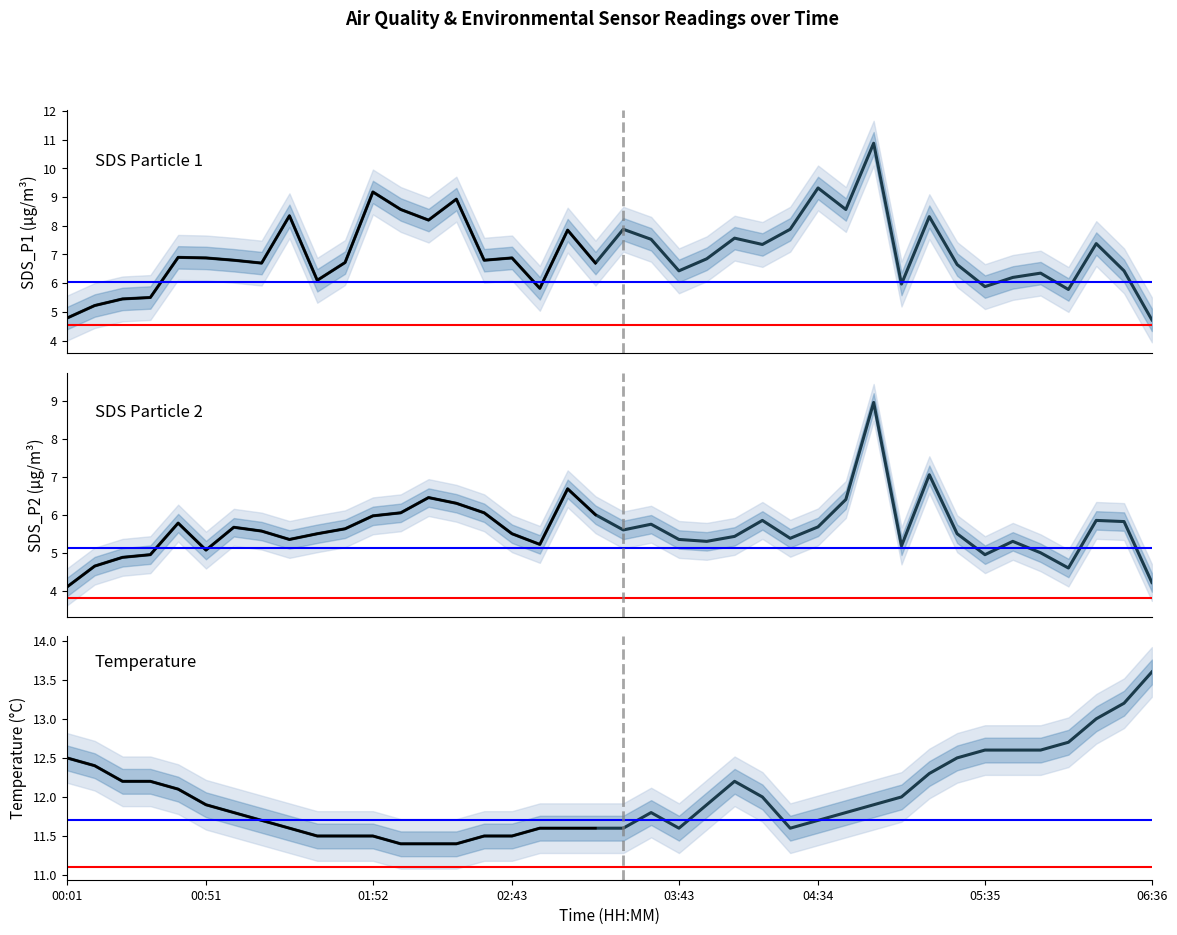

What is the spread (max minus min) of values at 01:32?

6.0